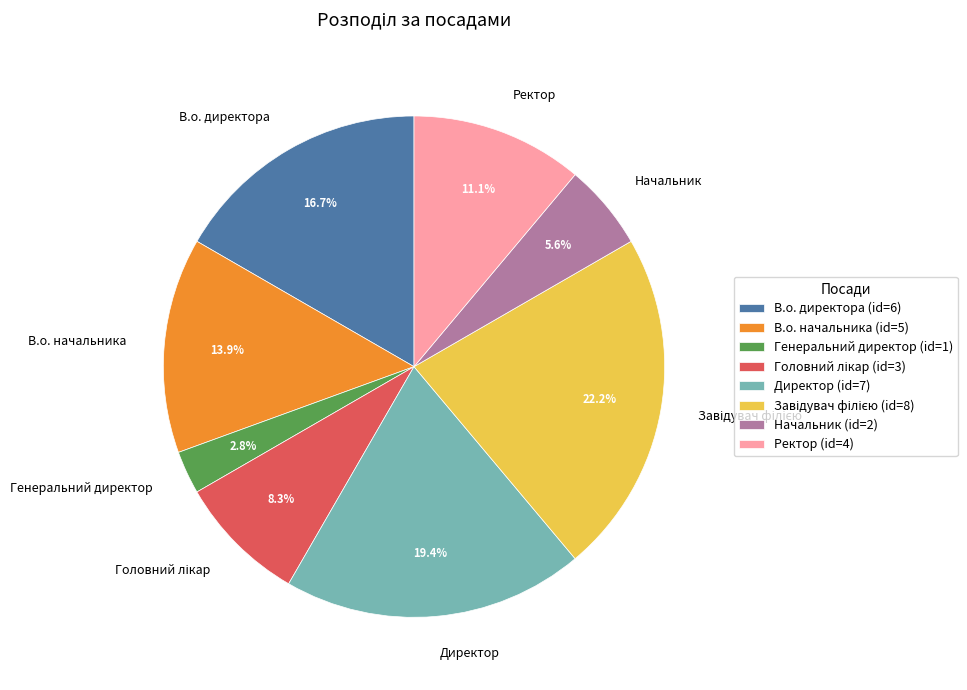

To the nearest percent, what is the average slice percentage?

12%